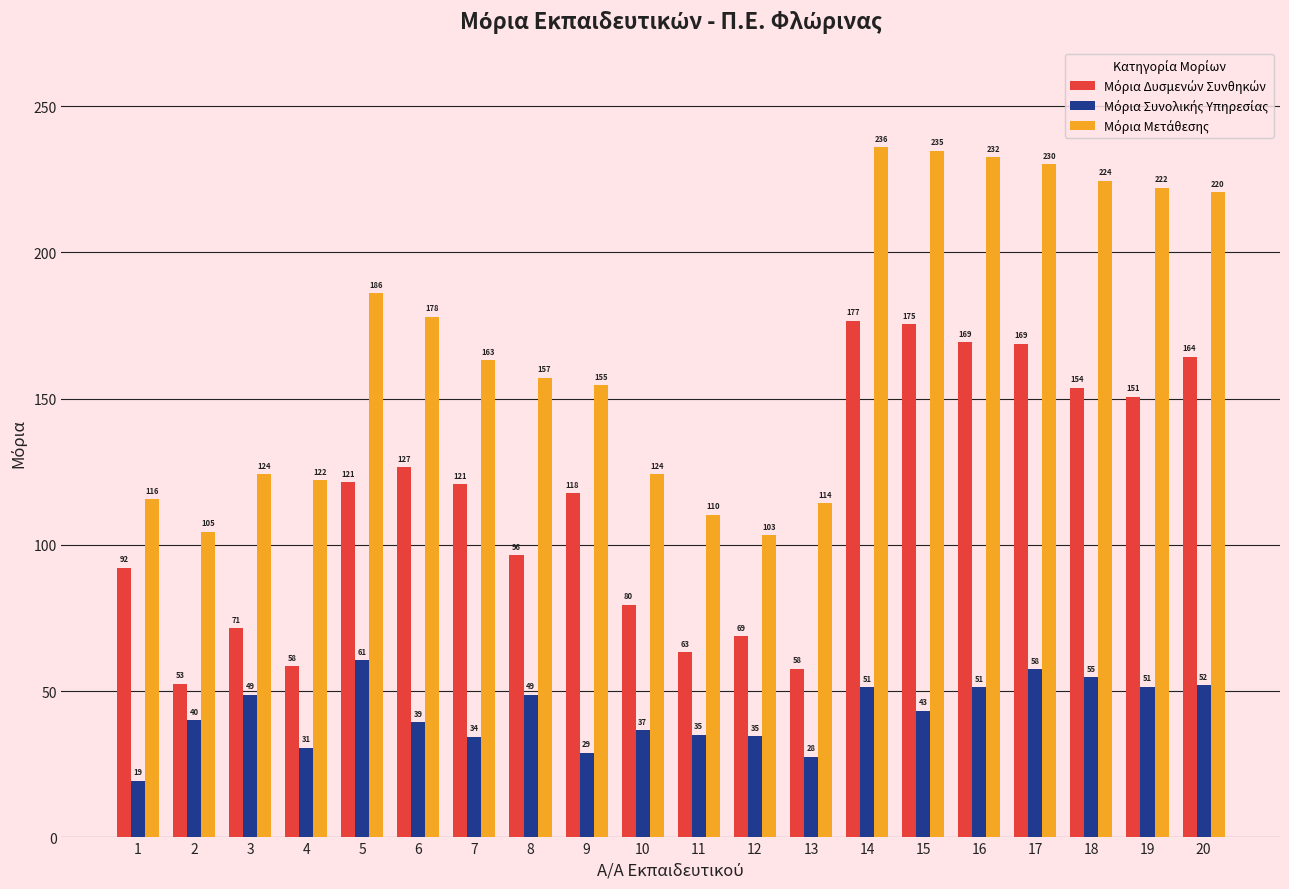

At which category is the sum across all series the highest?

14